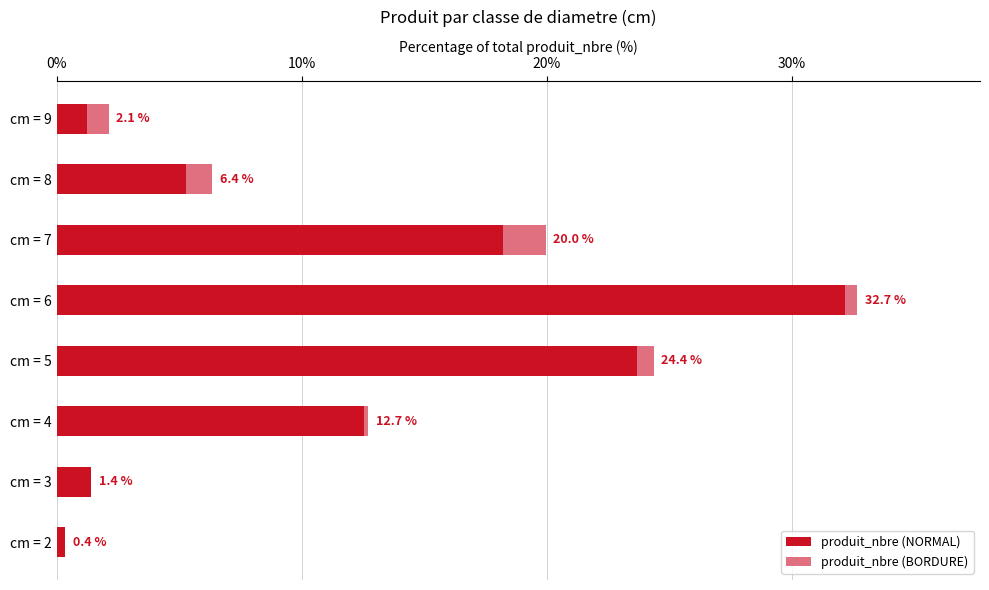

What are all the series names shown in the legend?

produit_nbre (NORMAL), produit_nbre (BORDURE)